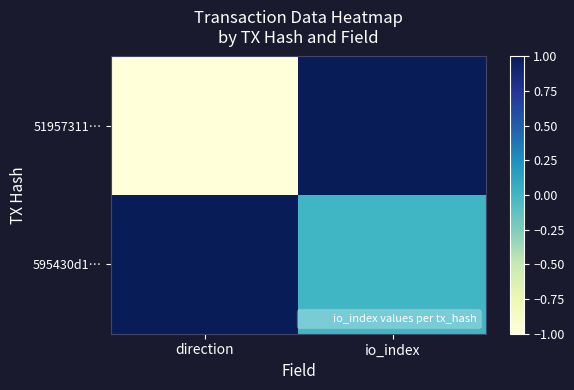

At how many categories does at least one series exceed 0?

2